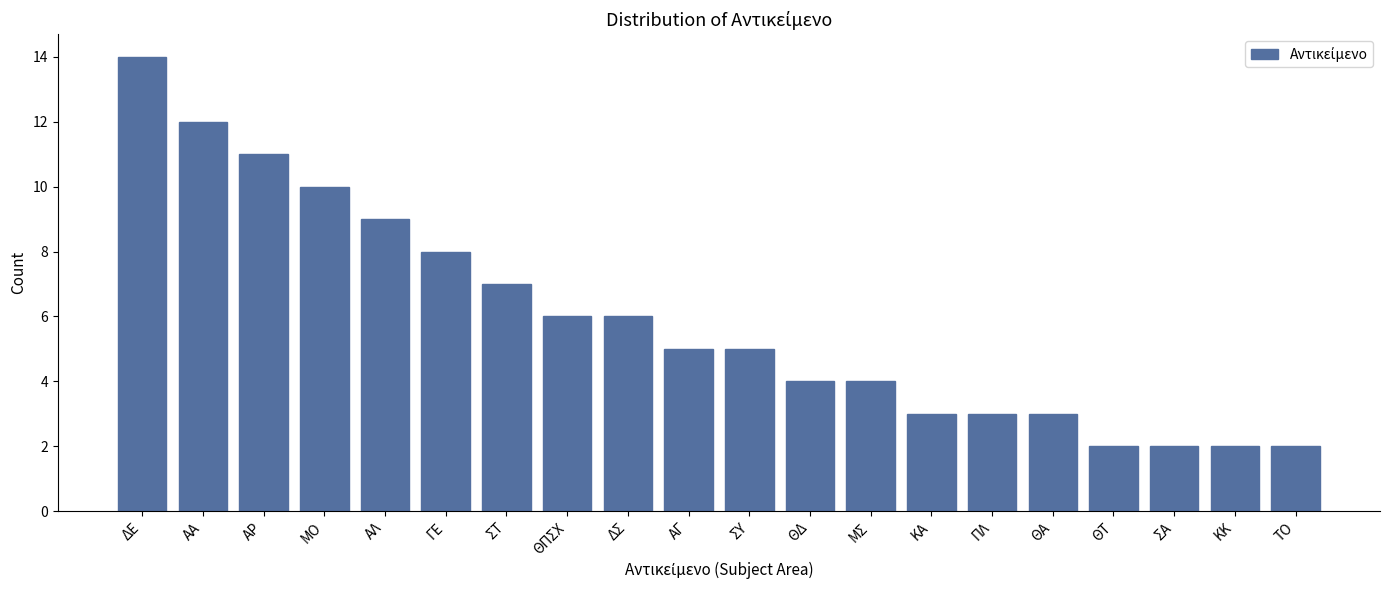

Reading left to right, what are all the values shown in this chart?

14	12	11	10	9	8	7	6	6	5	5	4	4	3	3	3	2	2	2	2